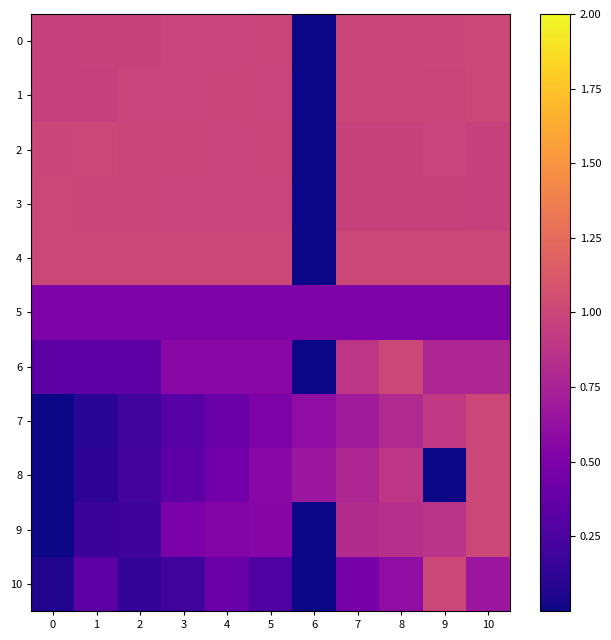

How many distinct data groups are displayed?

11